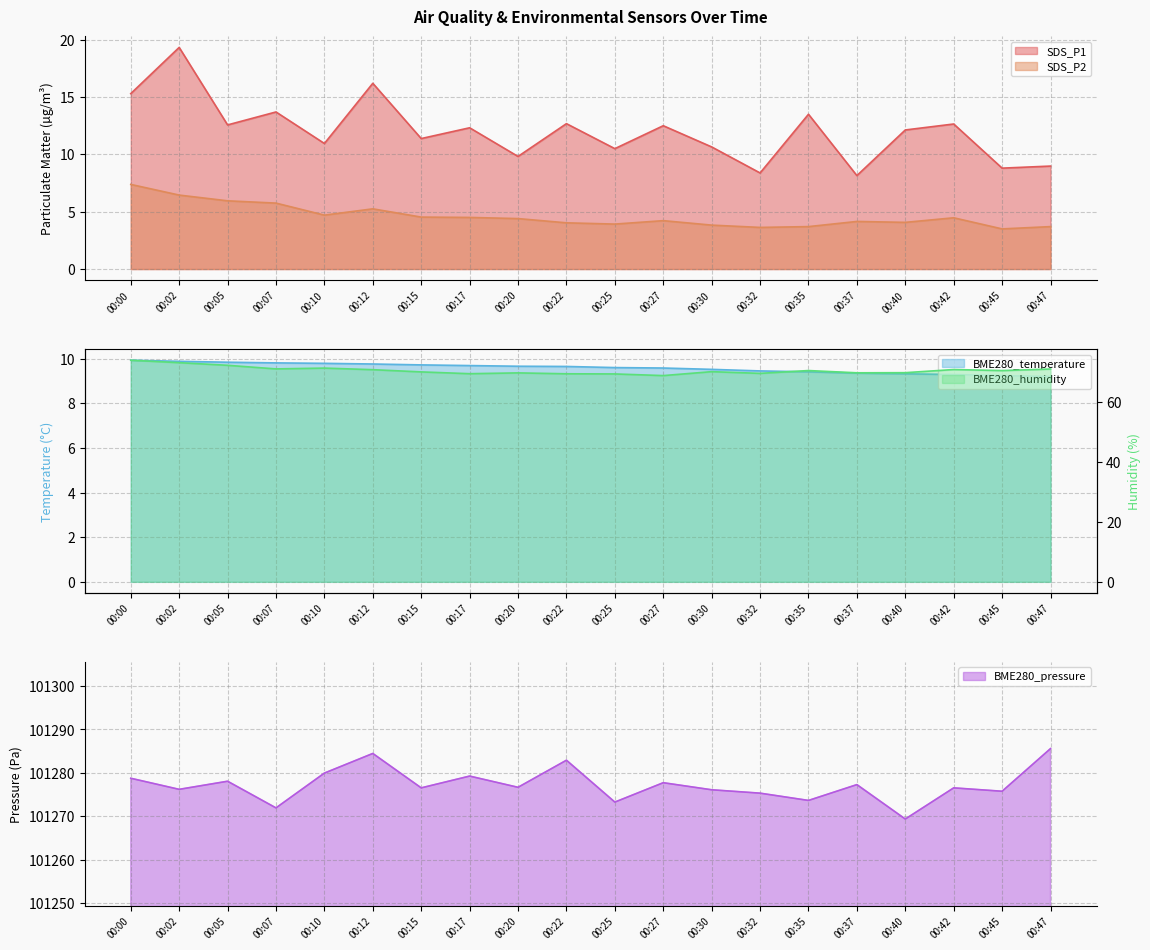

What is the average value of the BME280_temperature series?

9.6